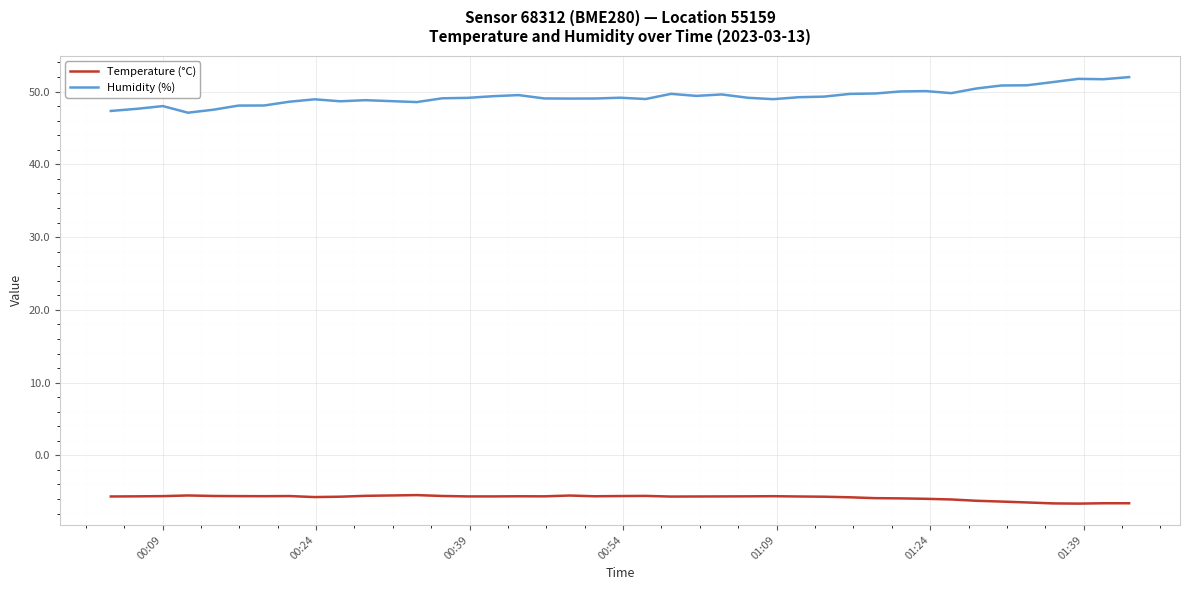

Which series has the widest spread of values?

Humidity (%)